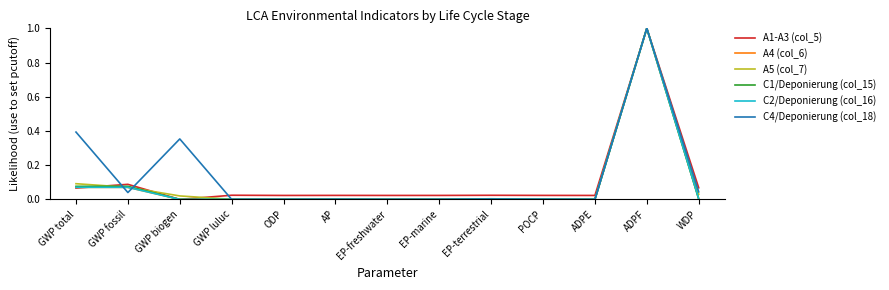

What is the maximum value shown in the chart?

1.0